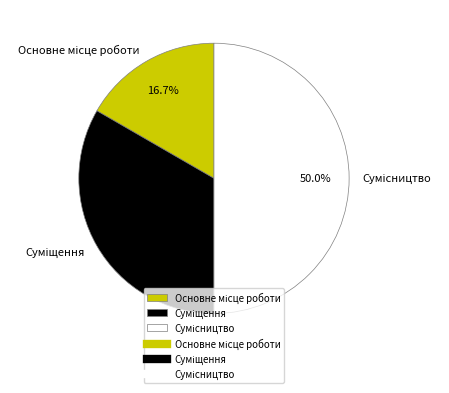

Rank the categories by value from highest to lowest.

Сумісництво, Суміщення, Основне місце роботи